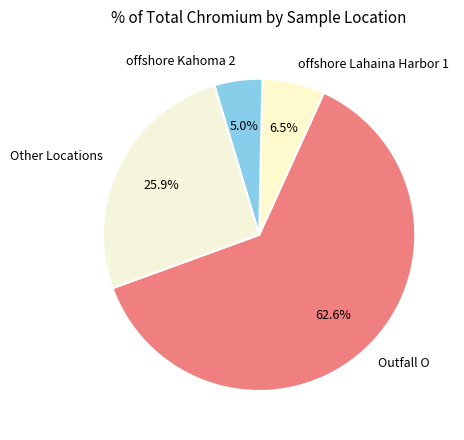

Approximately how many times larger is the value at Other Locations compared to Outfall O?

0.4